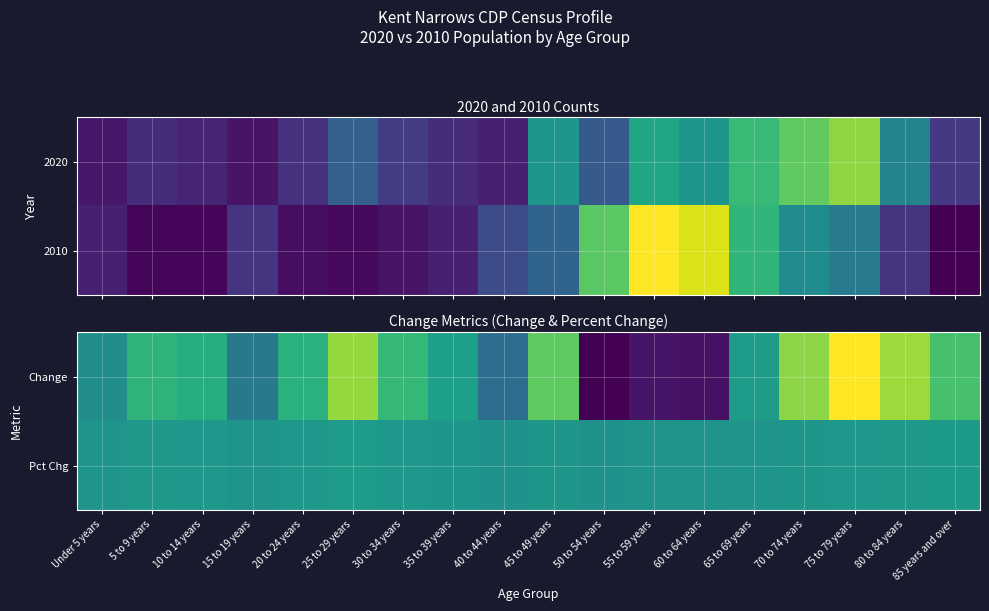

At 75 to 79 years, list the series in order from smallest to largest.

Pct Chg, Change